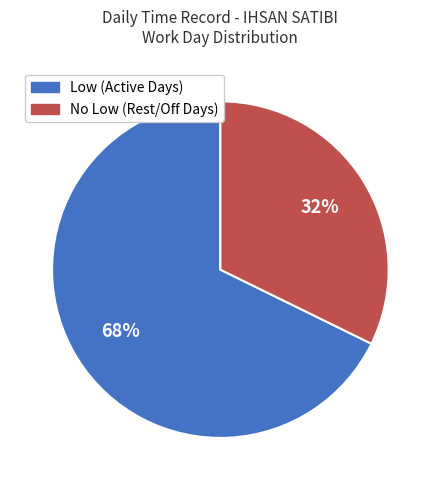

Which slice is the largest?

Low (Active Days)